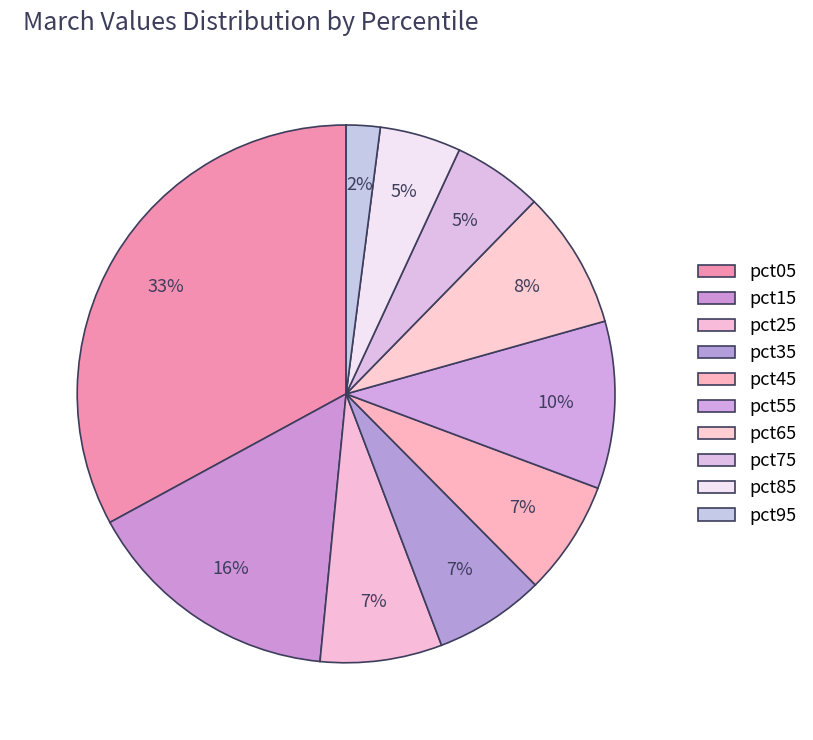

Count the number of slices in the pie.

10